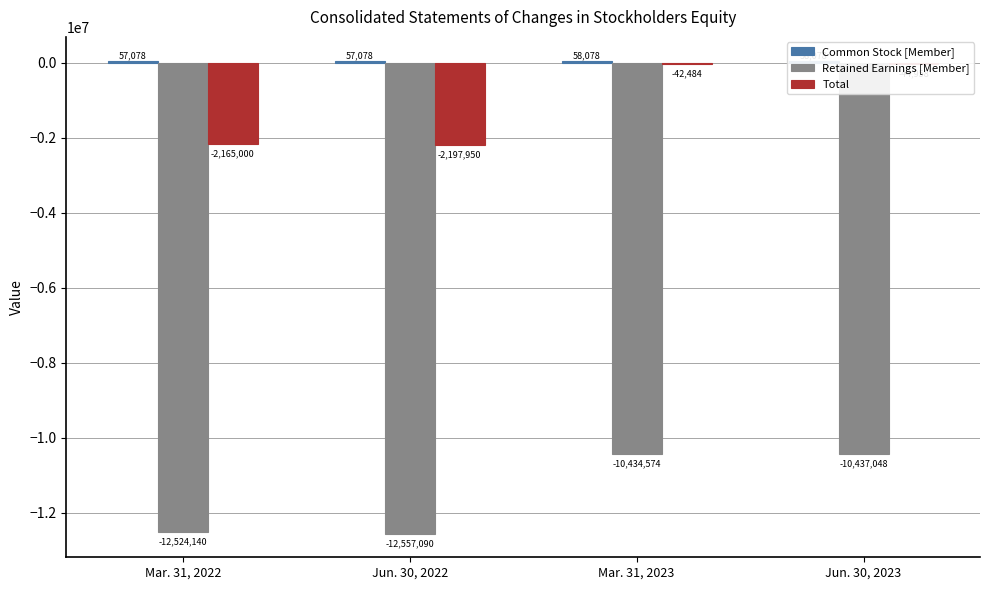

How many categories are shown in the chart?

4